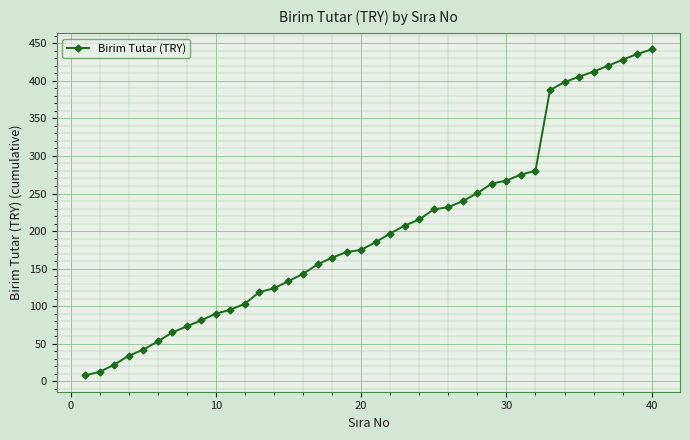

What is the sum of all values?

8039.2